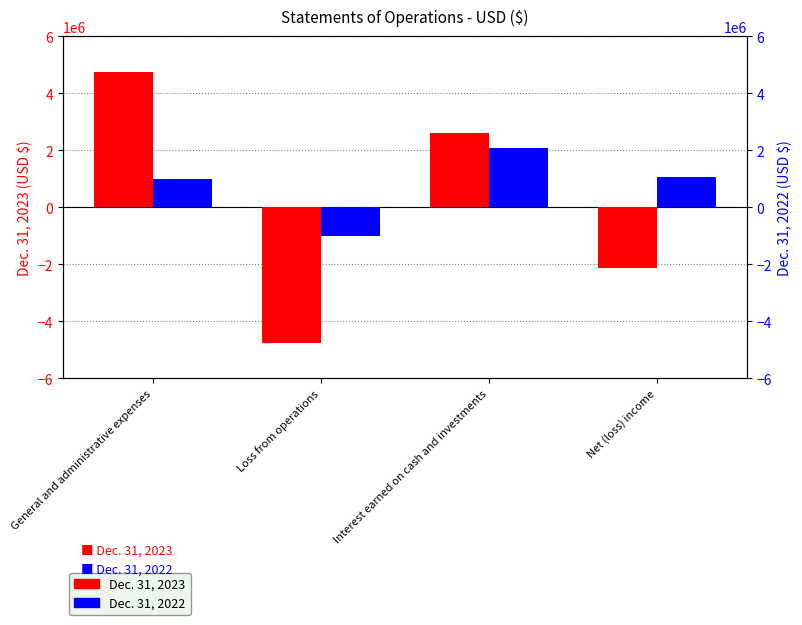

What are all the series names shown in the legend?

Dec. 31, 2023, Dec. 31, 2022